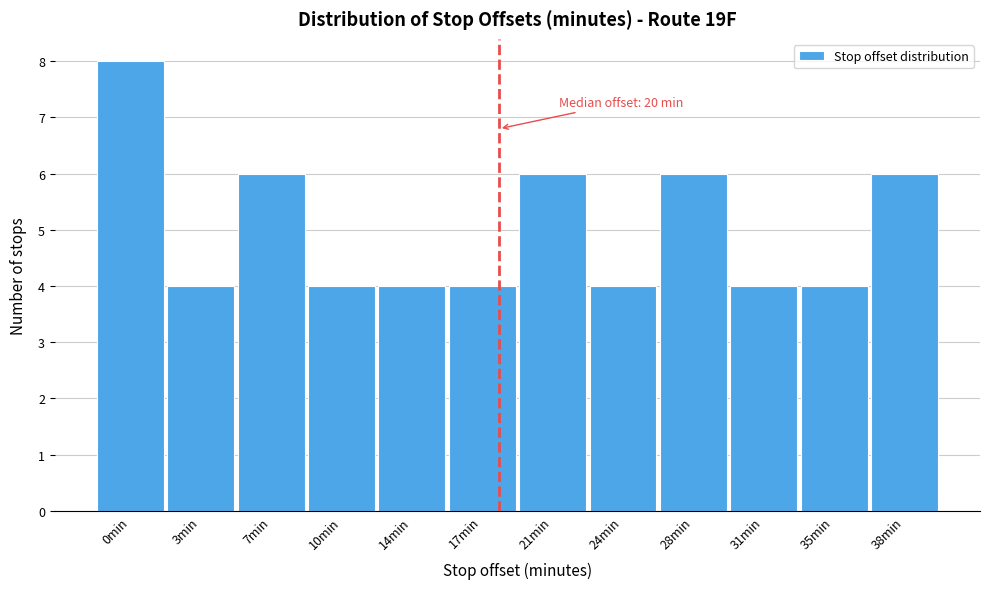

Reading left to right, what are all the values shown in this chart?

8	4	6	4	4	4	6	4	6	4	4	6